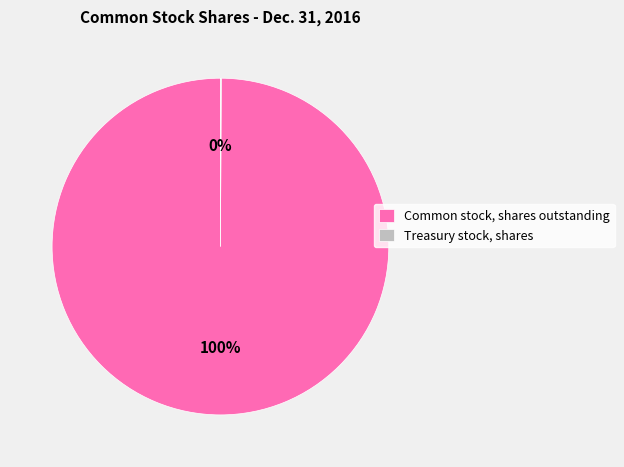

True or false: Common stock, shares outstanding accounts for 100% of the total.

True